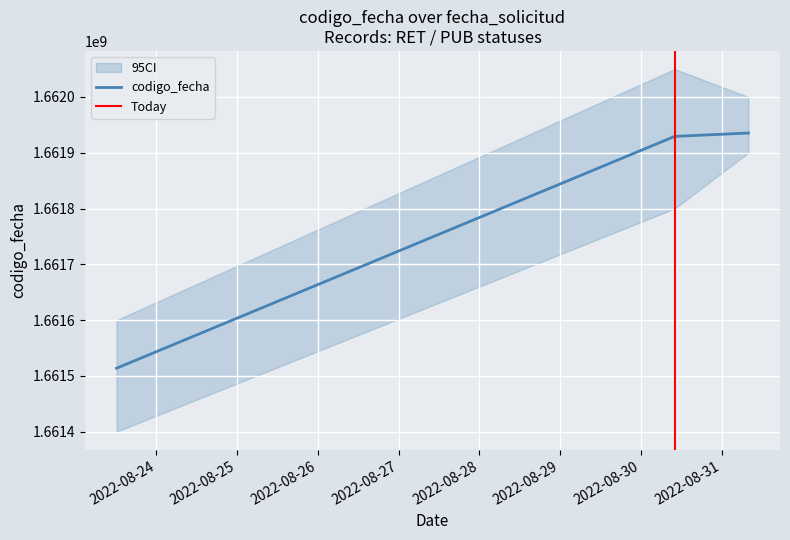

What is the value of the 1st point from the left?

1661513764